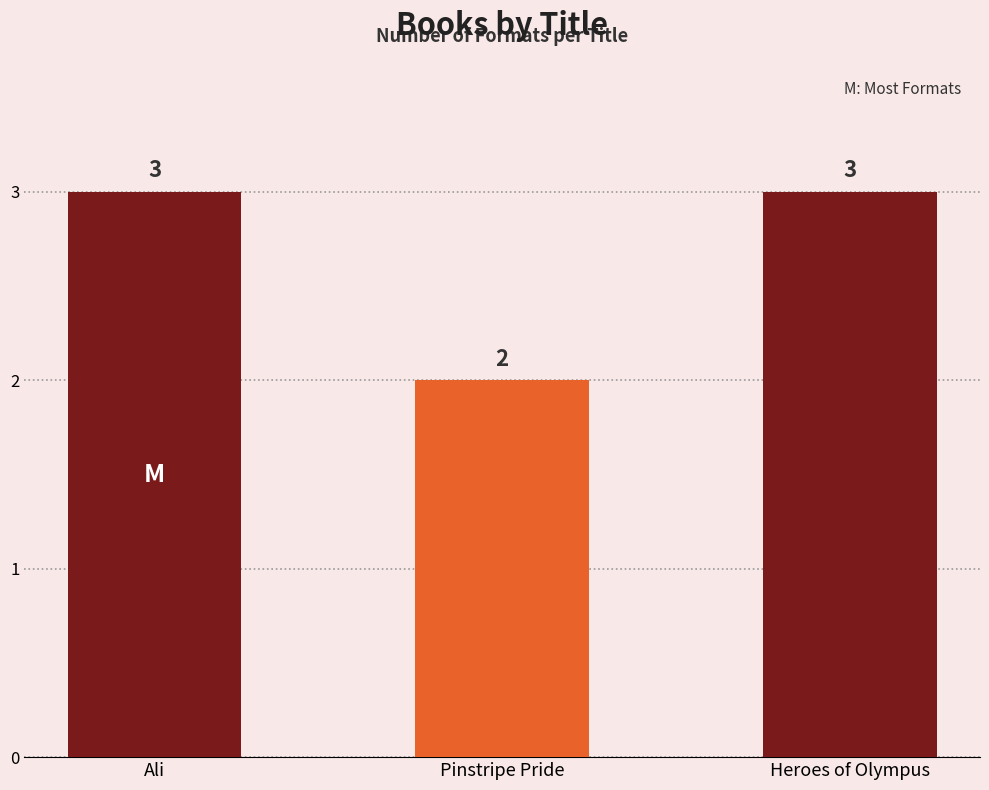

Reading left to right, transcribe all the data shown in this chart.

3	2	3